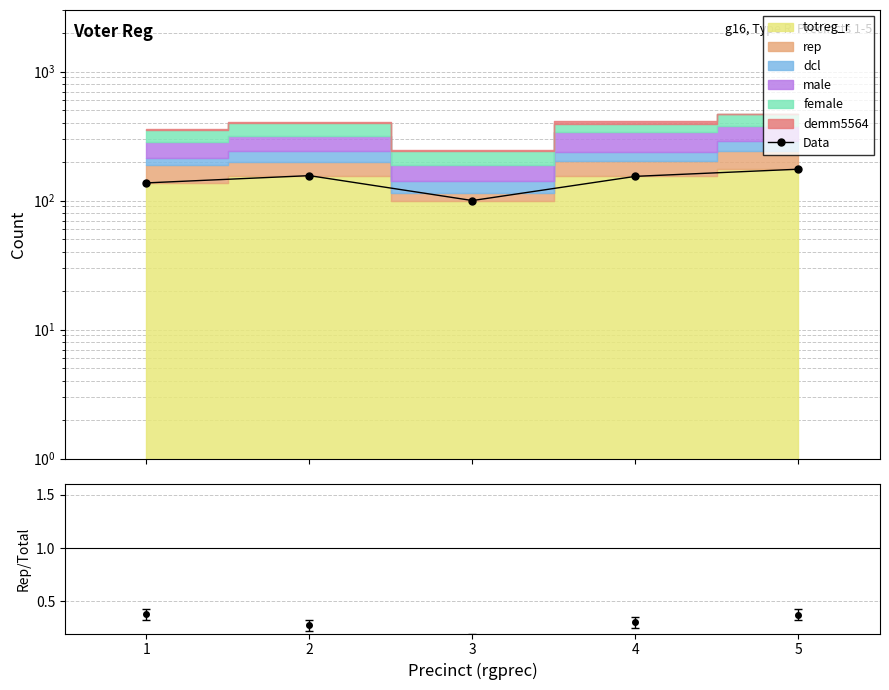

Reading right to left, transcribe all the data shown in this chart.

175	154	100	156	137